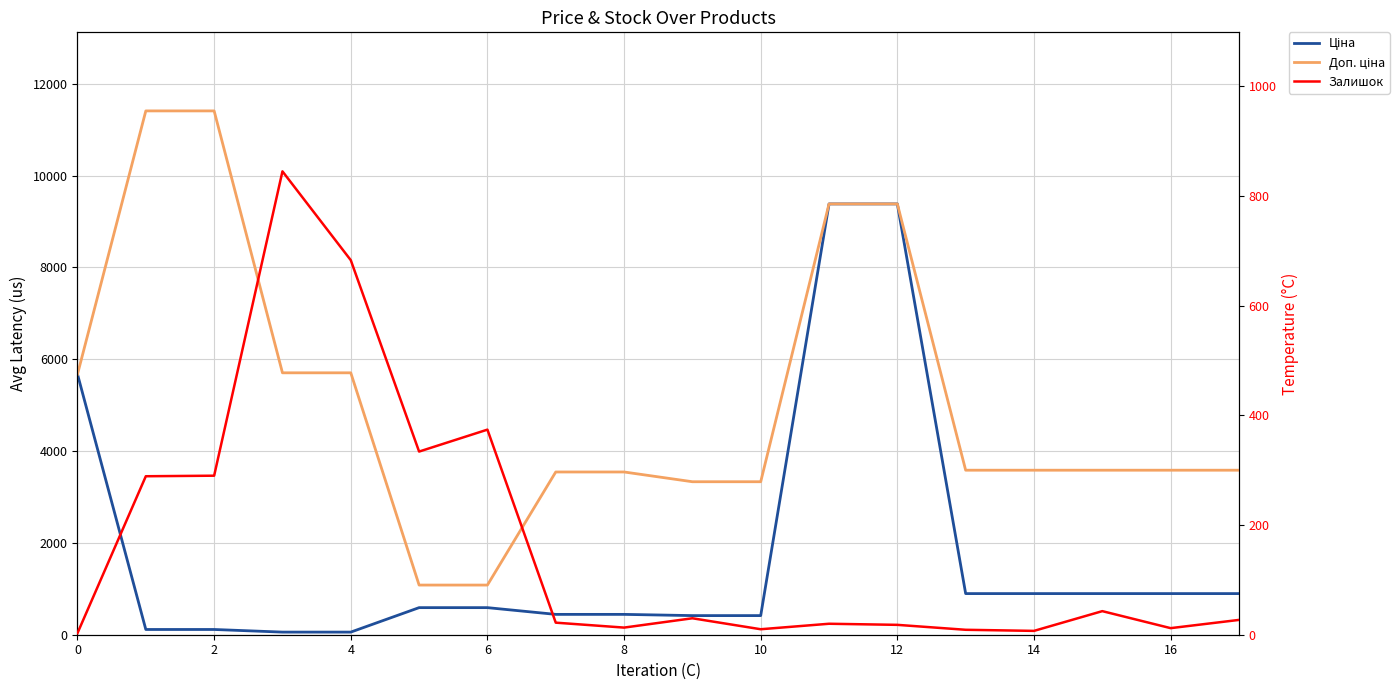

After their last crossing, which series has the higher values: Залишок or Ціна?

Ціна